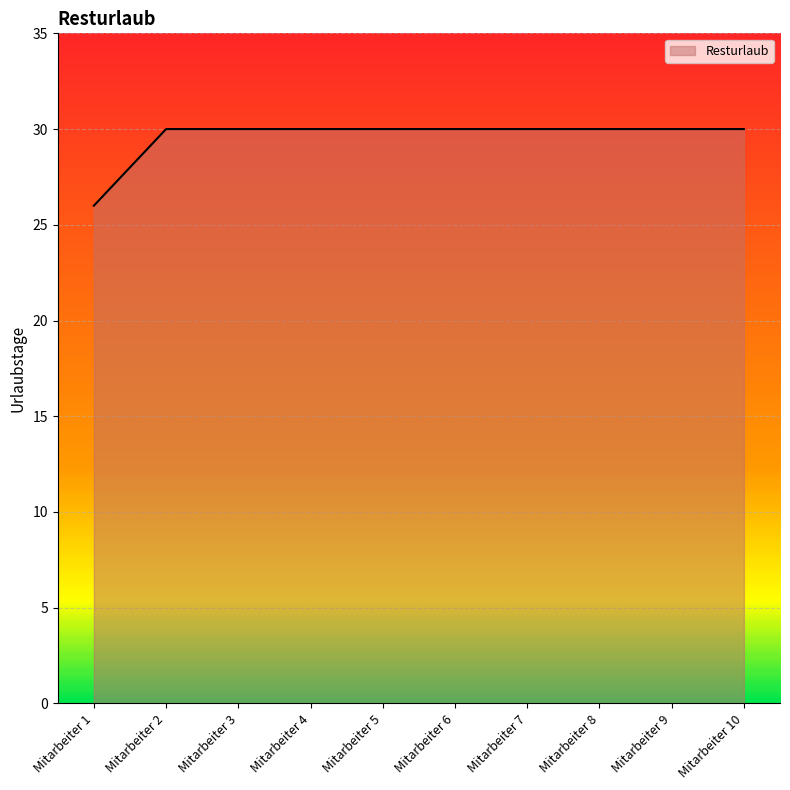

What is the minimum value shown in the chart?

26